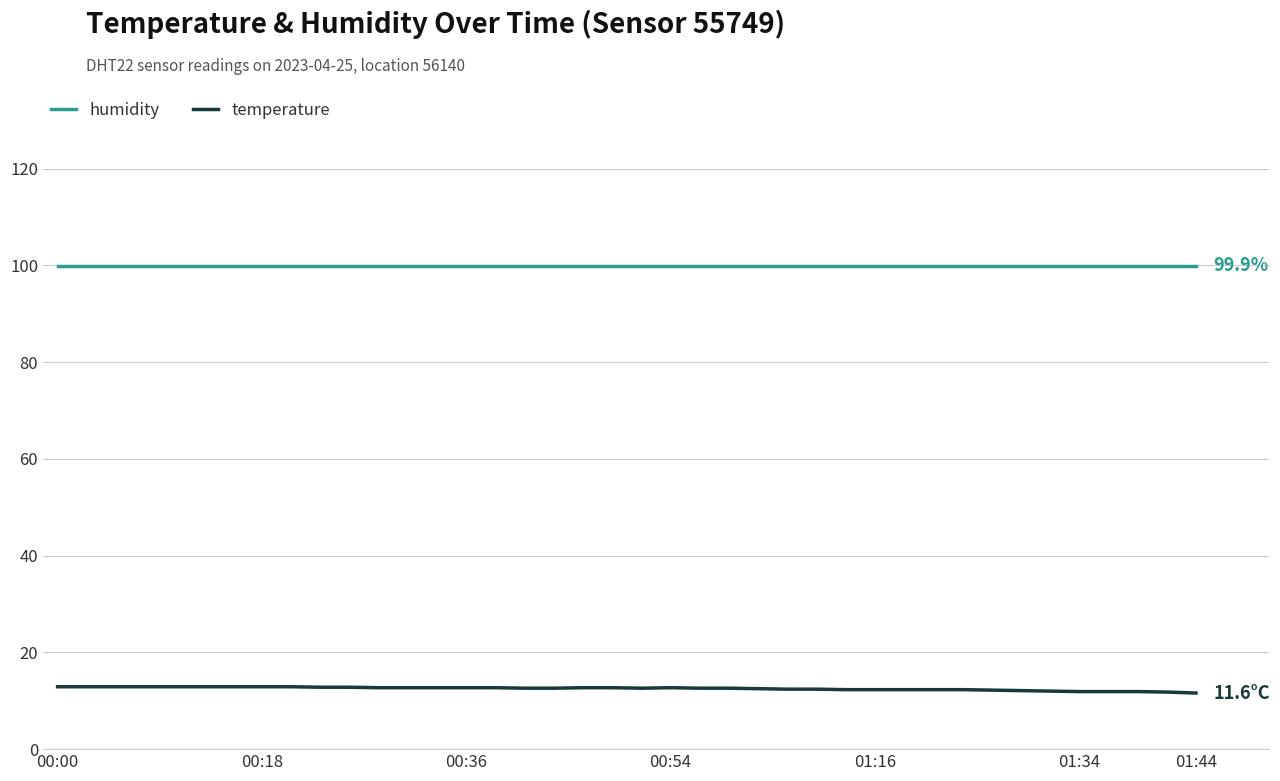

True or false: humidity and temperature cross at least once.

False